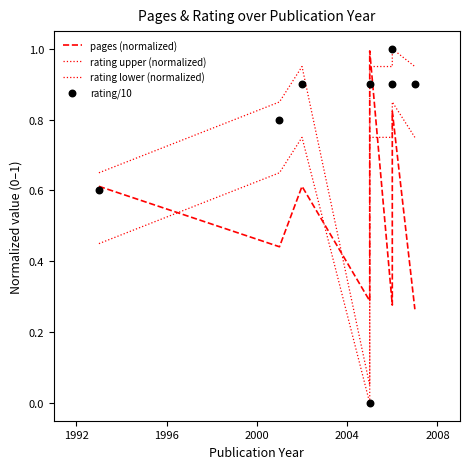

What are all the series names shown in the legend?

pages (normalized), rating upper (normalized), rating lower (normalized), rating/10